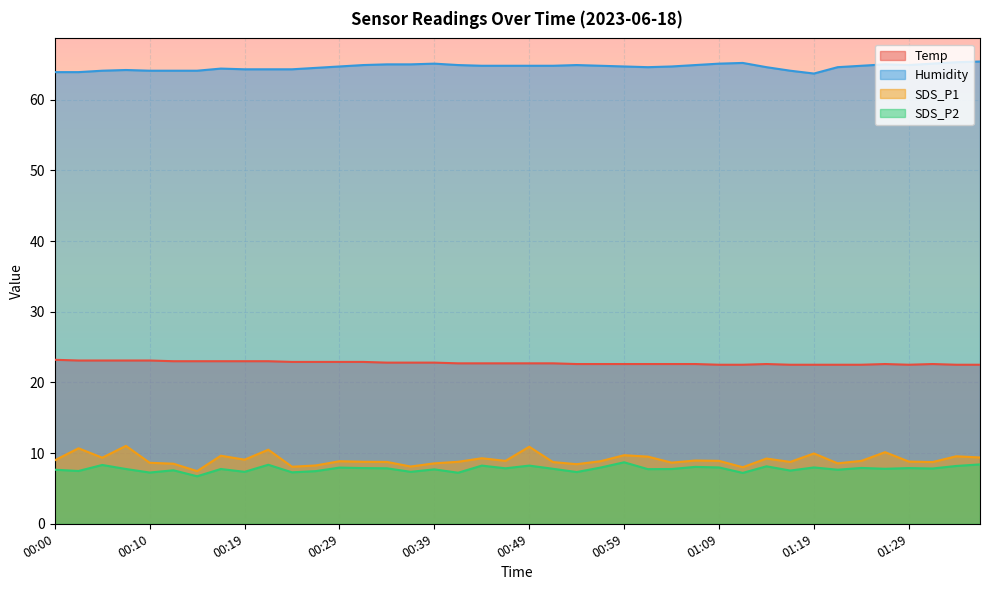

At which category does the chart reach its minimum across all series?

00:15